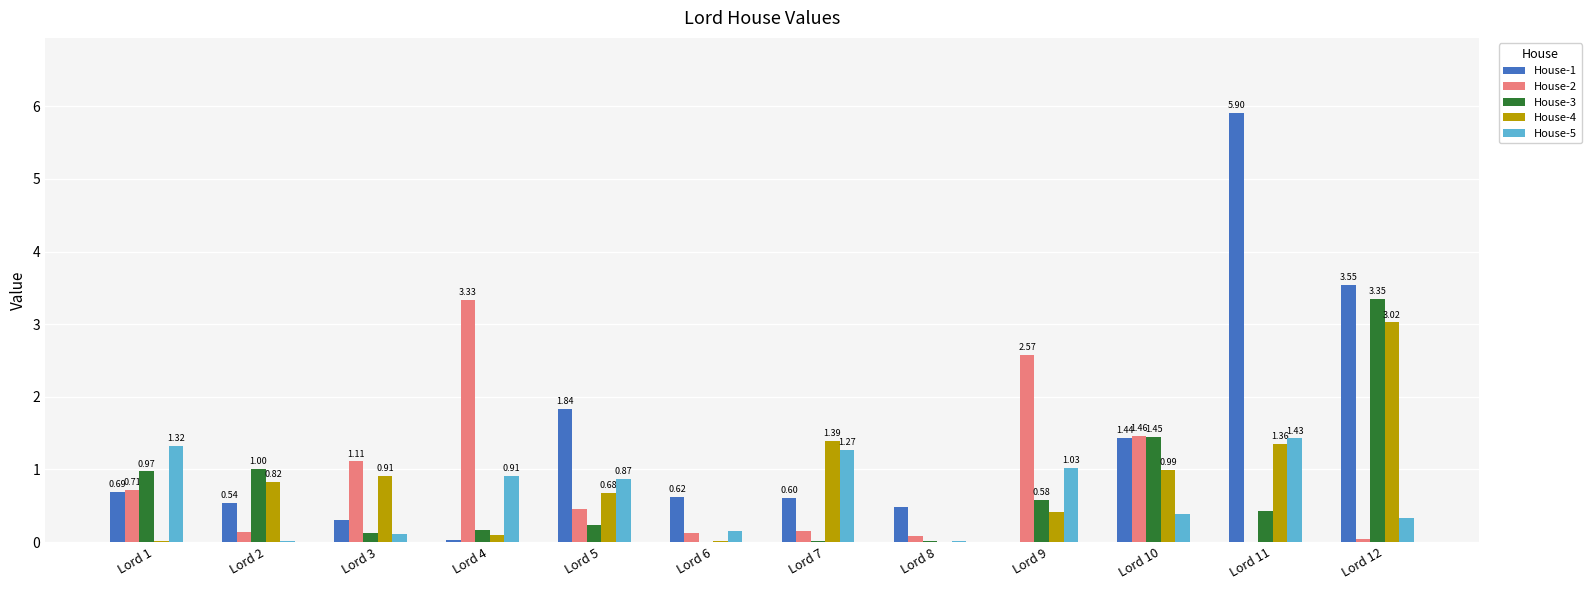

Which series has the largest total across all categories?

House-1